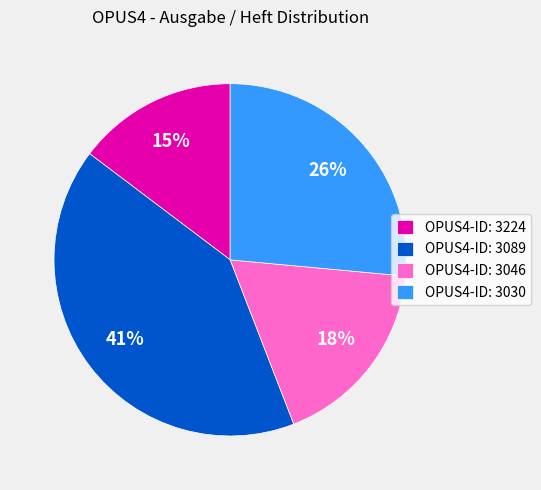

To the nearest percent, what percentage of the pie is OPUS4-ID: 3089?

41%